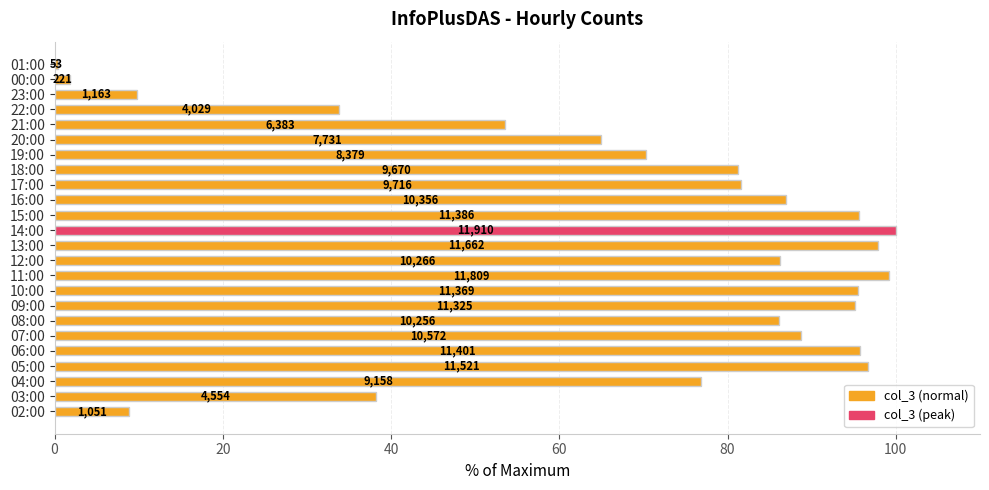

What is the maximum value shown in the chart?

100.0